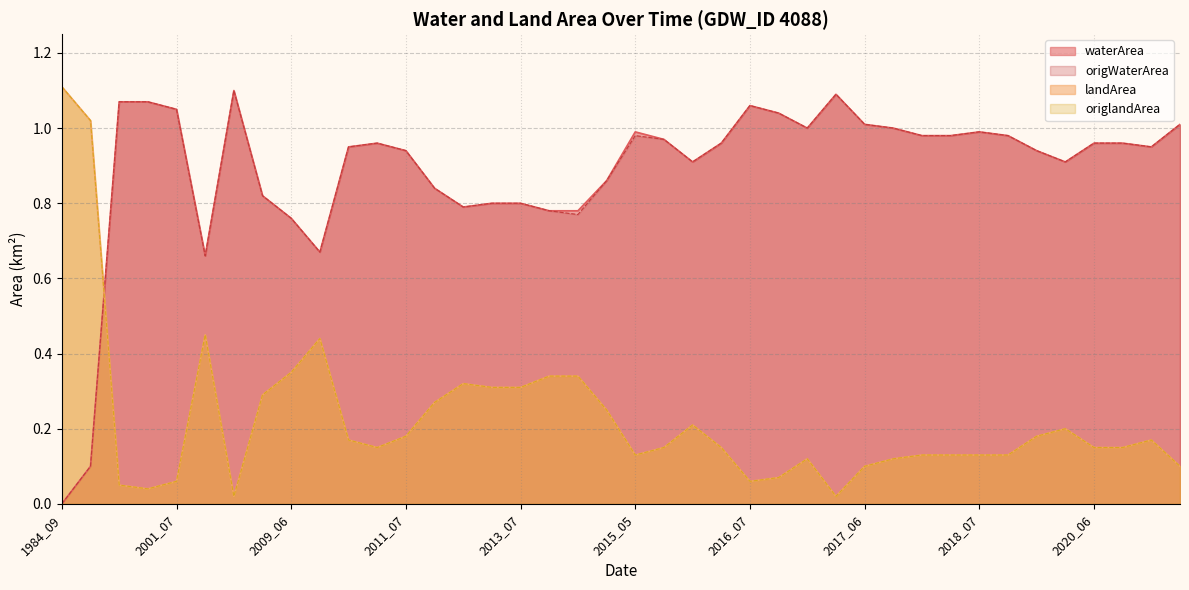

List the labels in order of origlandArea value, largest first.

1984_09, 1987_08, 2003_07, 2009_07, 2009_06, 2013_08, 2013_09, 2012_07, 2013_06, 2013_07, 2007_08, 2012_06, 2014_08, 2015_07, 2019_08, 2011_07, 2019_07, 2010_07, 2020_08, 2011_06, 2015_06, 2015_08, 2020_06, 2020_07, 2015_05, 2017_08, 2018_06, 2018_07, 2018_08, 2016_09, 2017_07, 2017_06, 2021_05, 2016_08, 2001_07, 2016_07, 1999_08, 2001_05, 2005_06, 2017_03